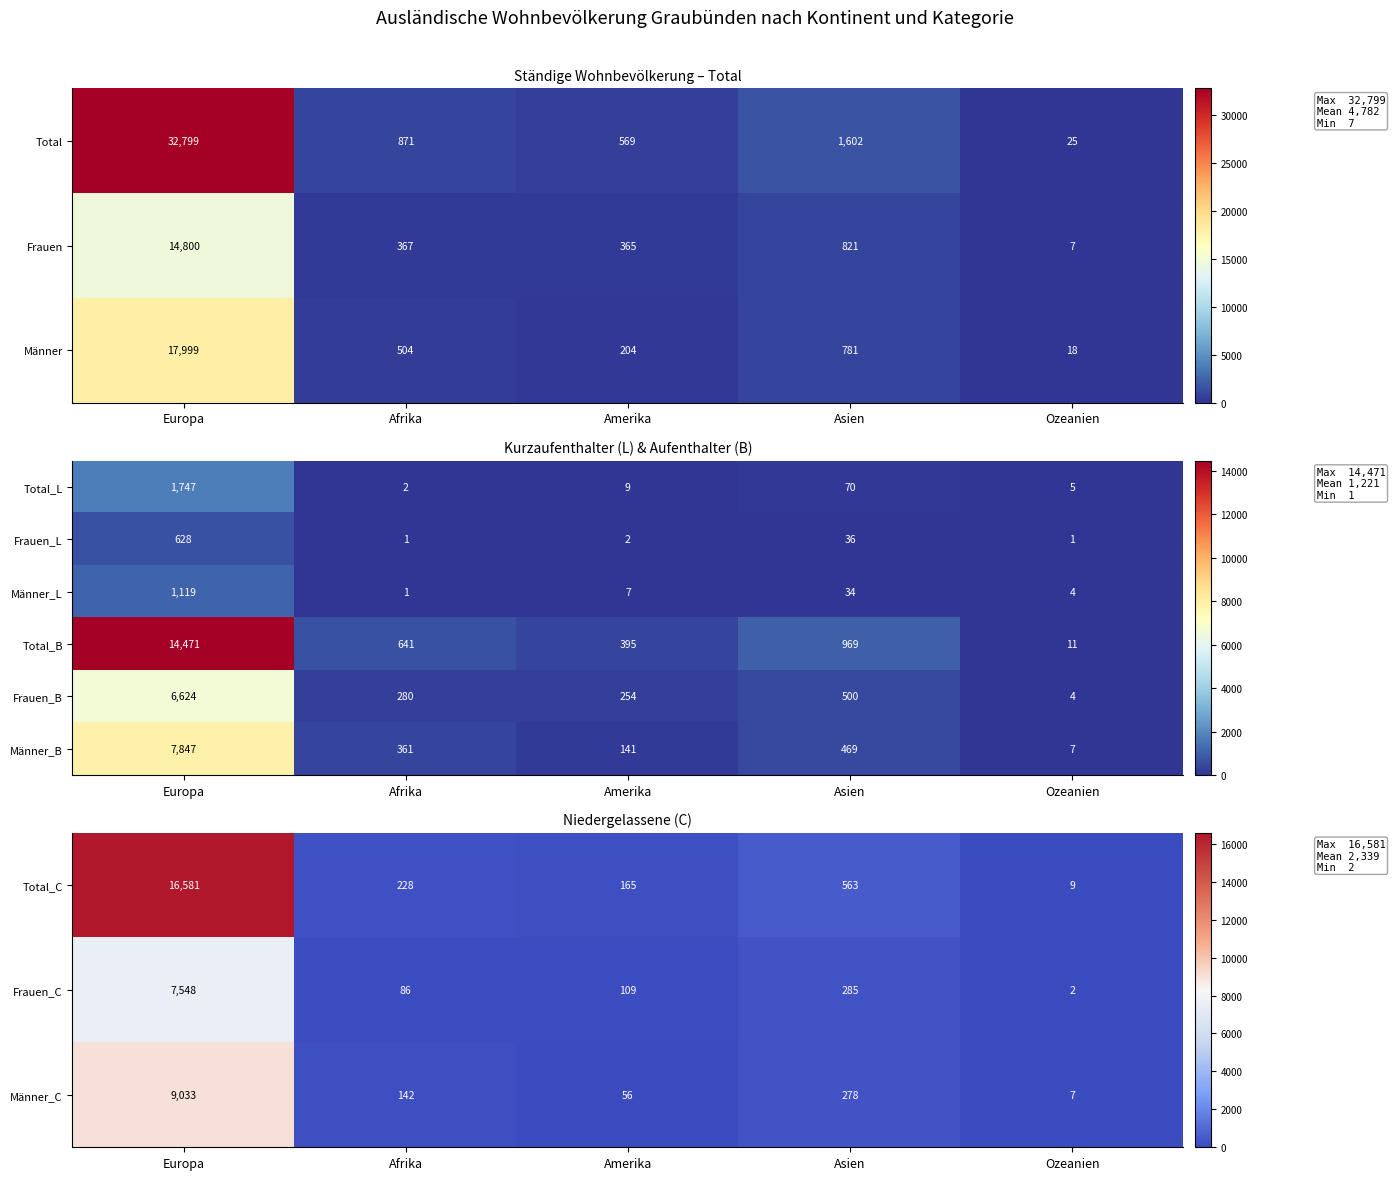

Is the value of Frauen_B at Europa greater than the value of Frauen_L at Europa?

Yes